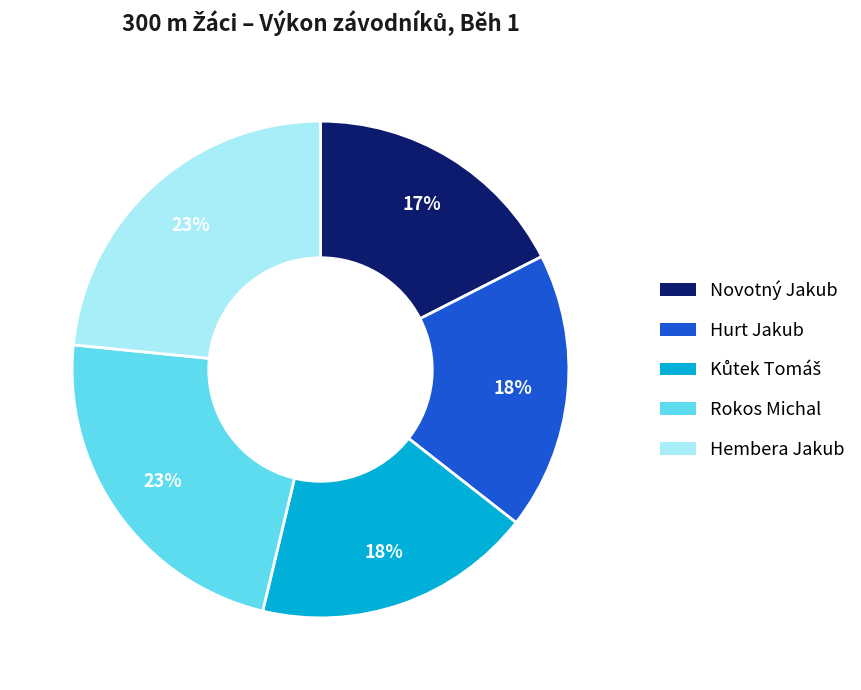

How many segments does this pie chart have?

5